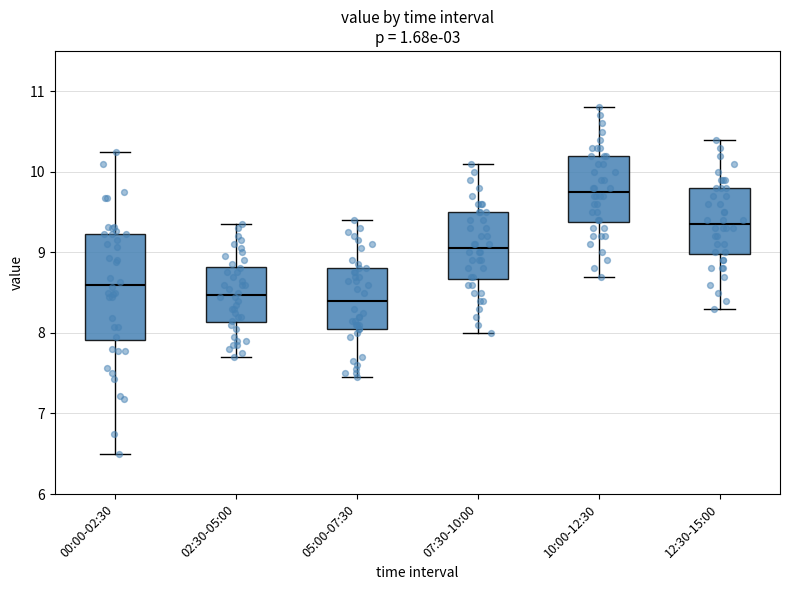

Which box's median line is the highest?

10:00-12:30